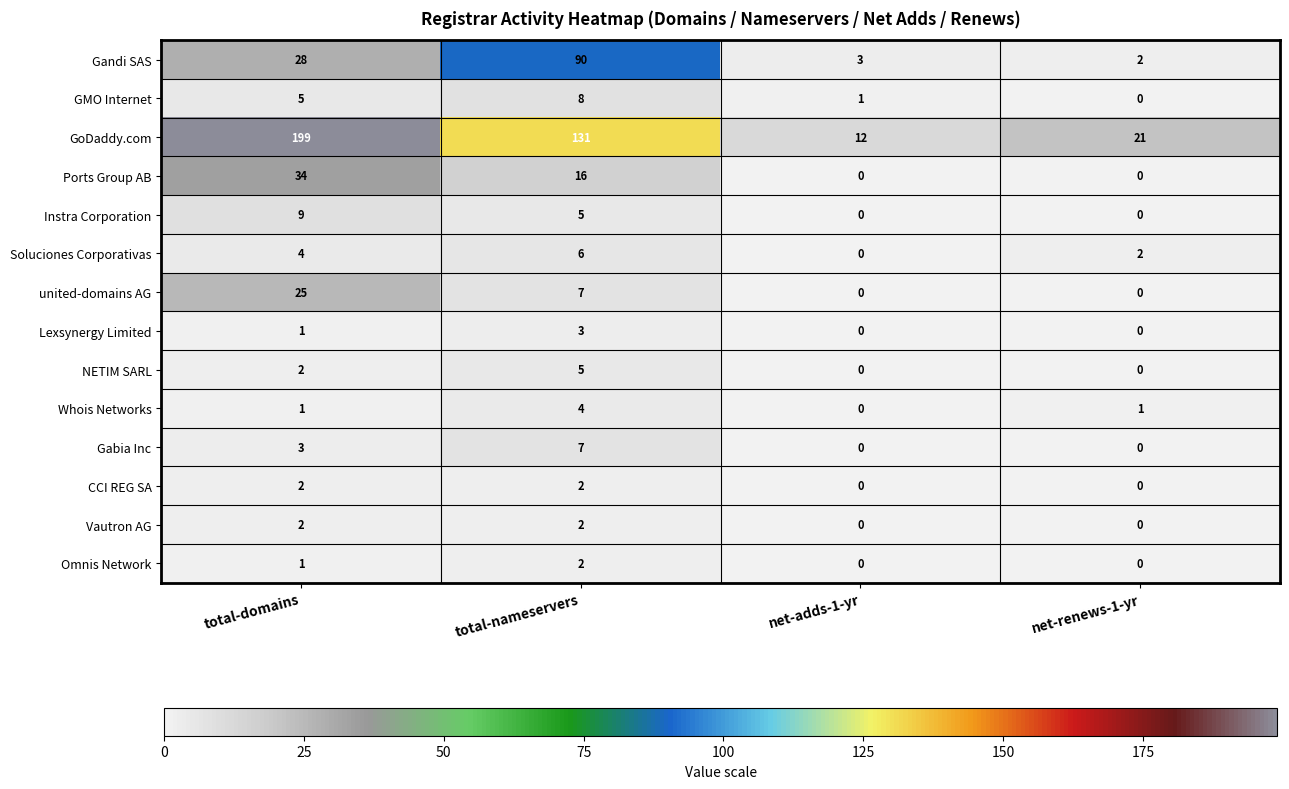

How many positive values does the Soluciones Corporativas series have?

3